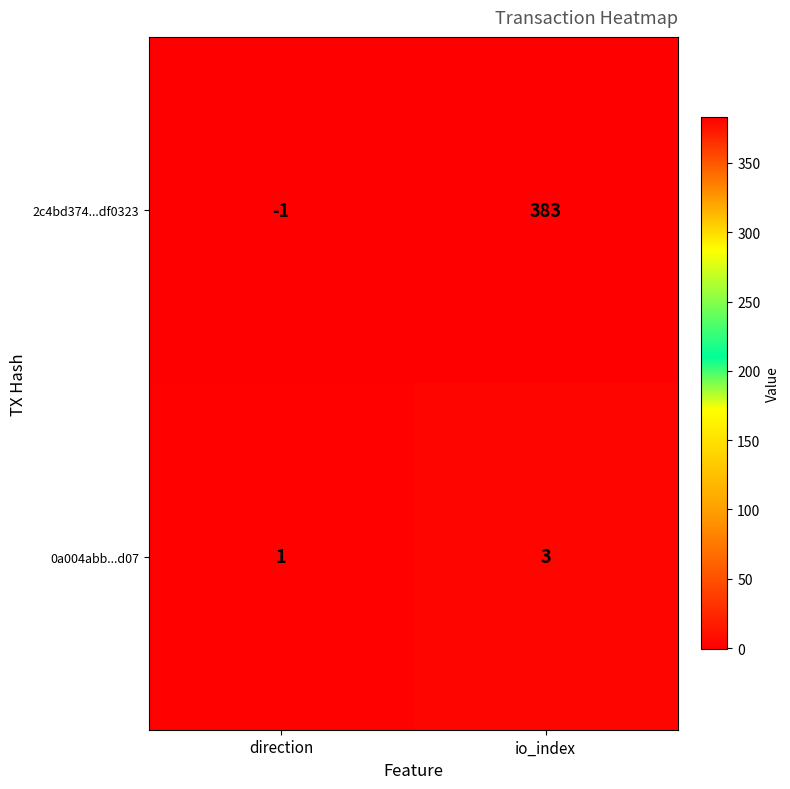

What is the sum of all 2c4bd374...df0323 values?

382